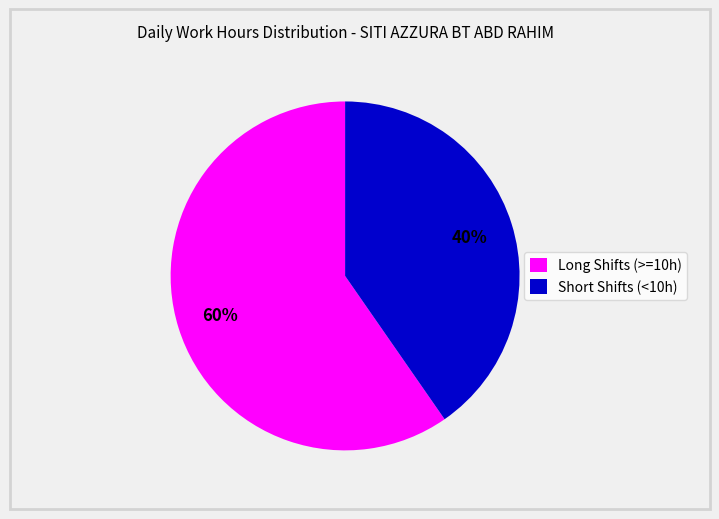

Which category has the biggest portion of the pie?

Long Shifts (>=10h)